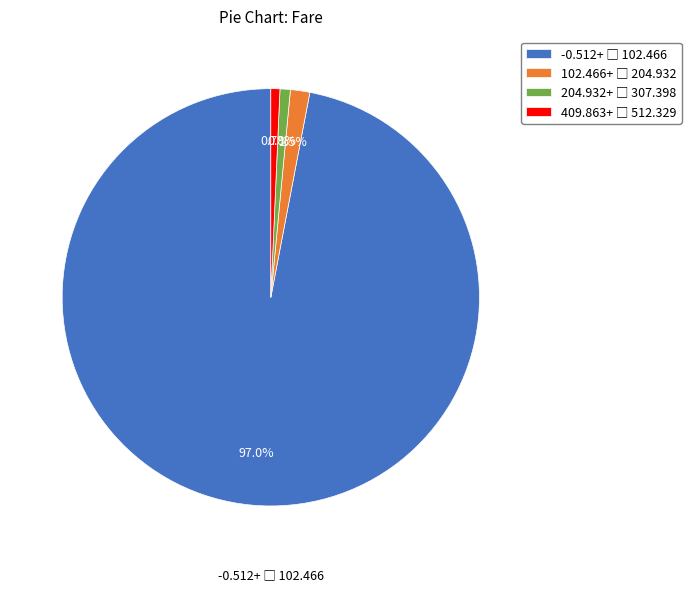

Does any single category account for the majority?

Yes